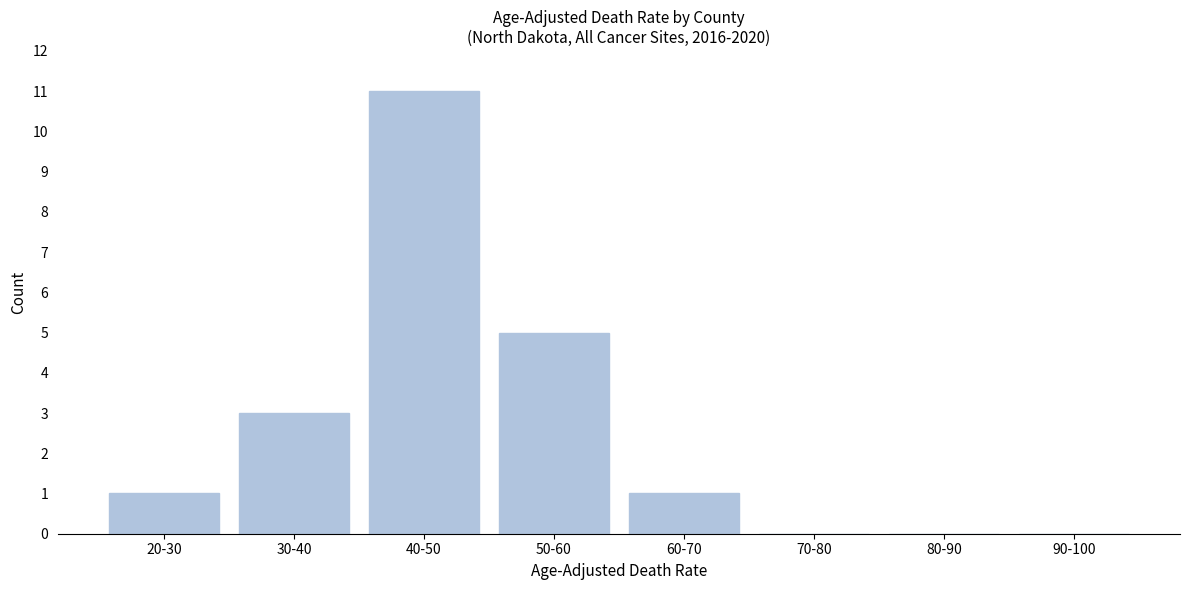

Reading left to right, extract all data points from this chart.

20-30=1	30-40=3	40-50=11	50-60=5	60-70=1	70-80=0	80-90=0	90-100=0